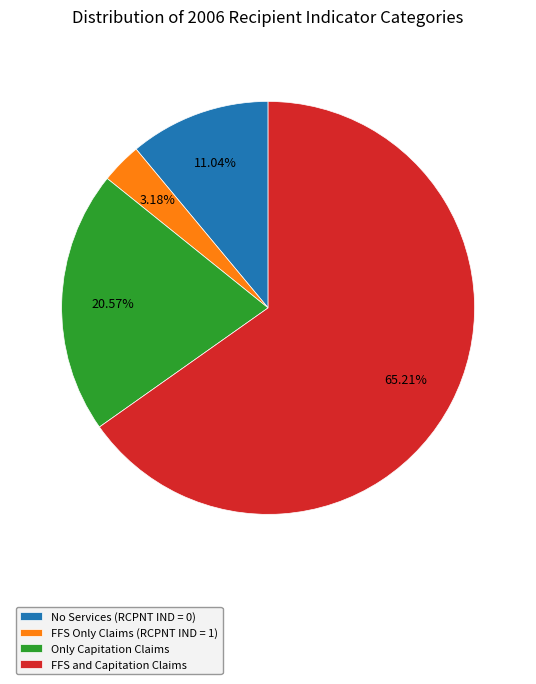

Rank the categories by value from highest to lowest.

FFS and Capitation Claims, Only Capitation Claims, No Services (RCPNT IND = 0), FFS Only Claims (RCPNT IND = 1)